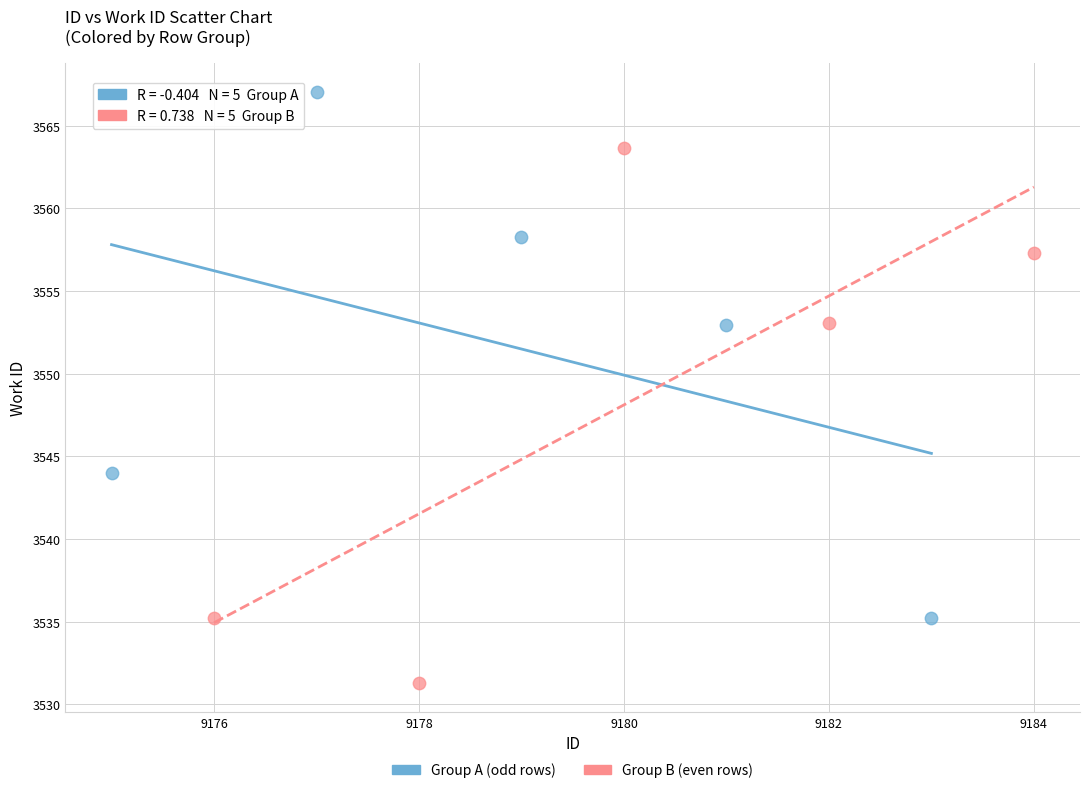

Which series contains the highest Y value?

Group A (odd rows)